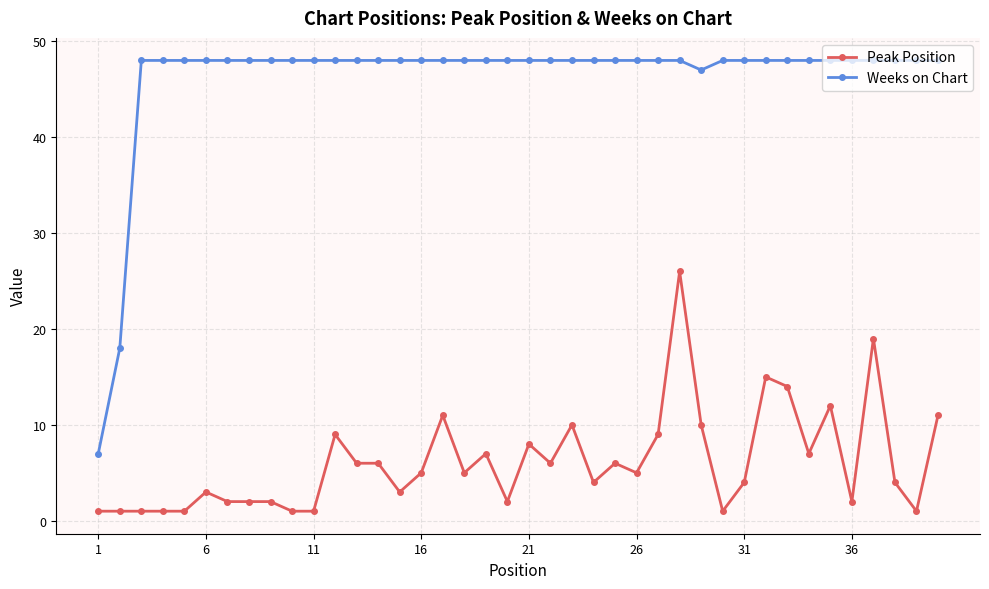

What is the difference between the maximum and second lowest values in the Peak Position series?

25